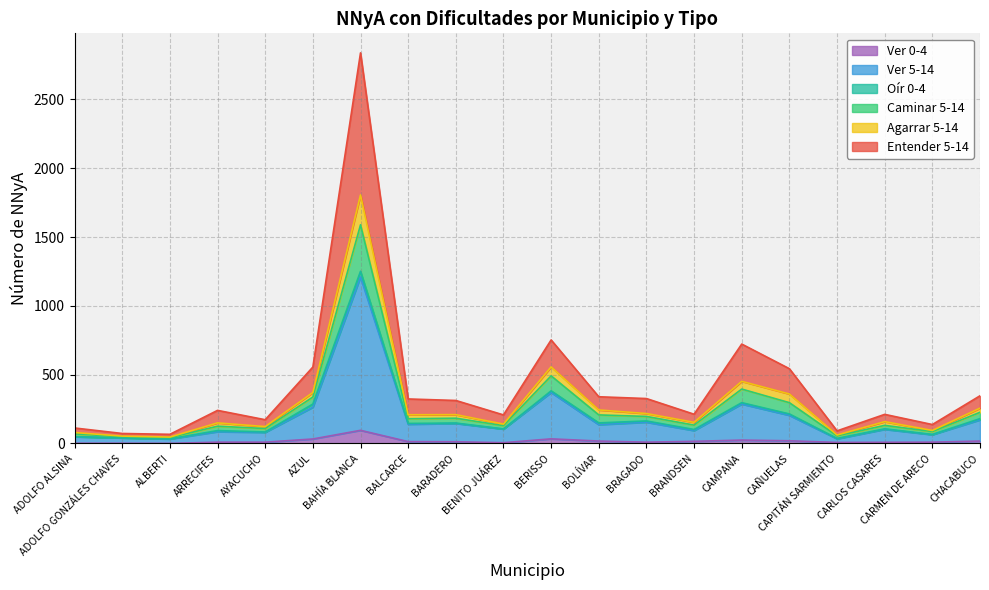

Does the chart have visible grid lines?

Yes